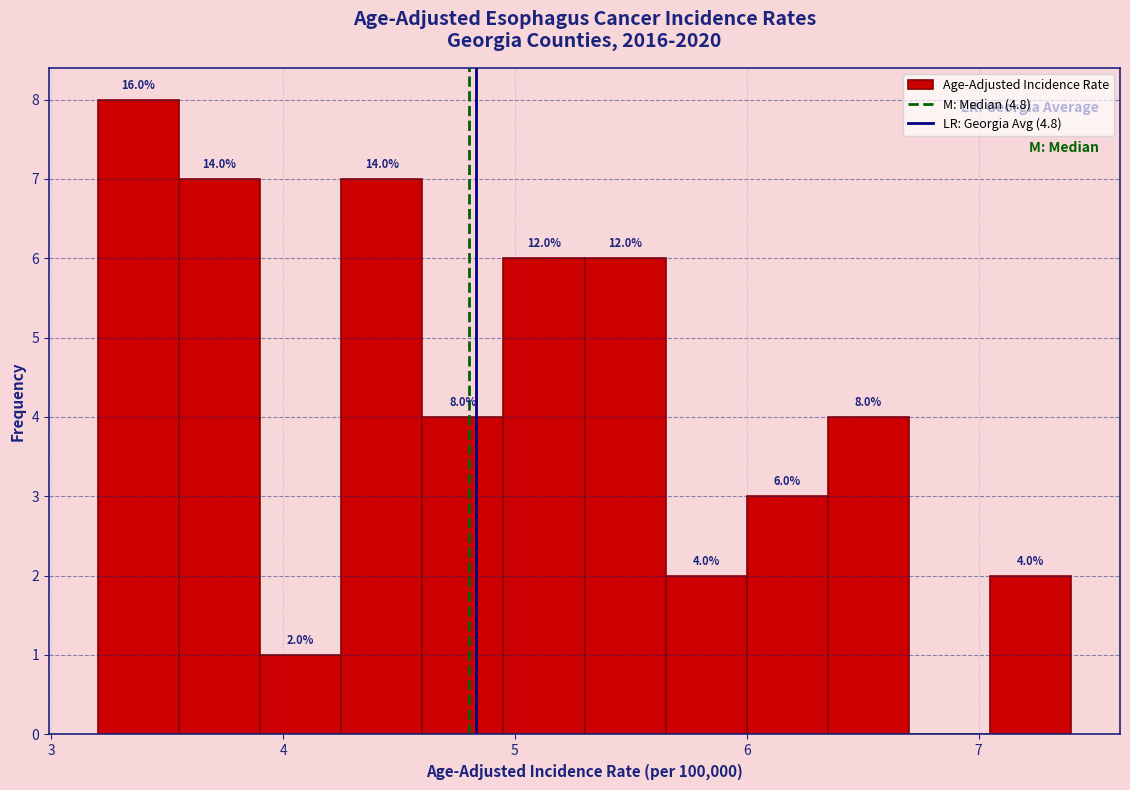

Read against the x-axis, roughly where is the centre of the tallest bar?

3.4